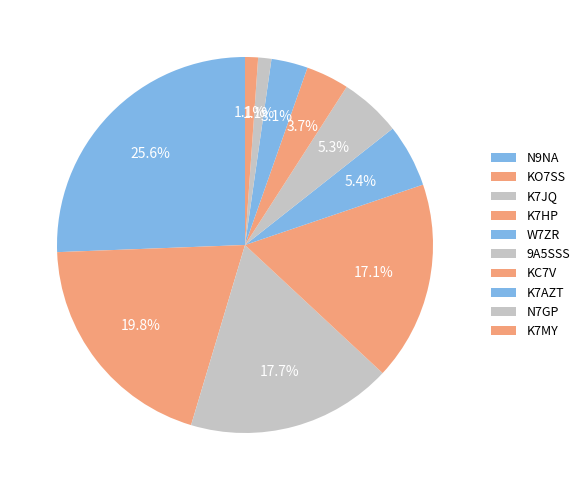

How much of the chart is everything except N9NA?

74.4%